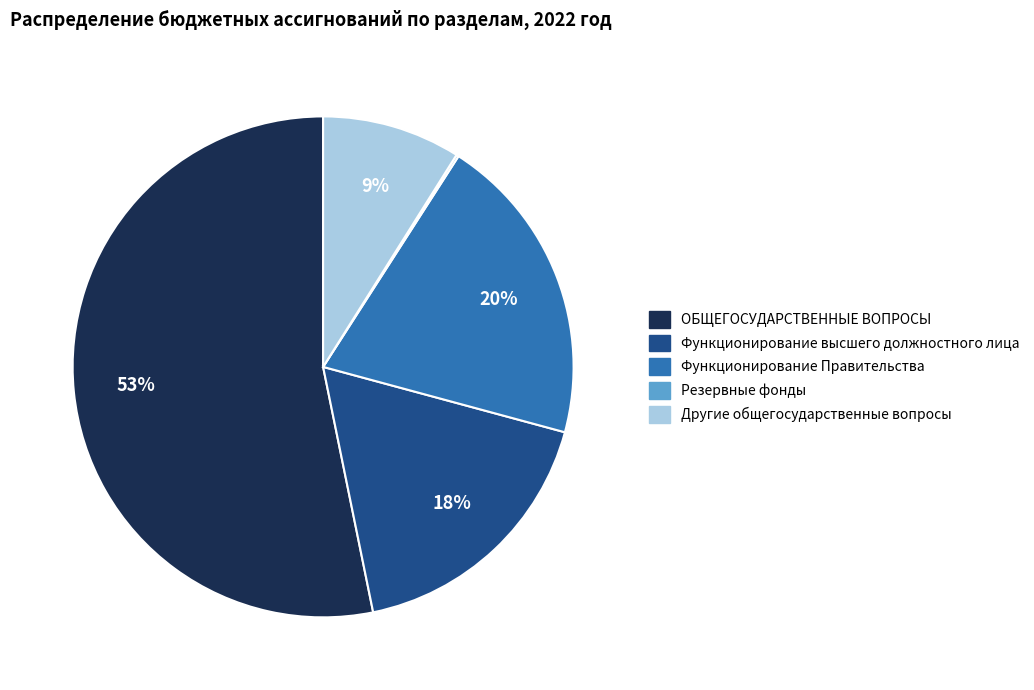

True or false: Функционирование высшего должностного лица accounts for 31% of the total.

False